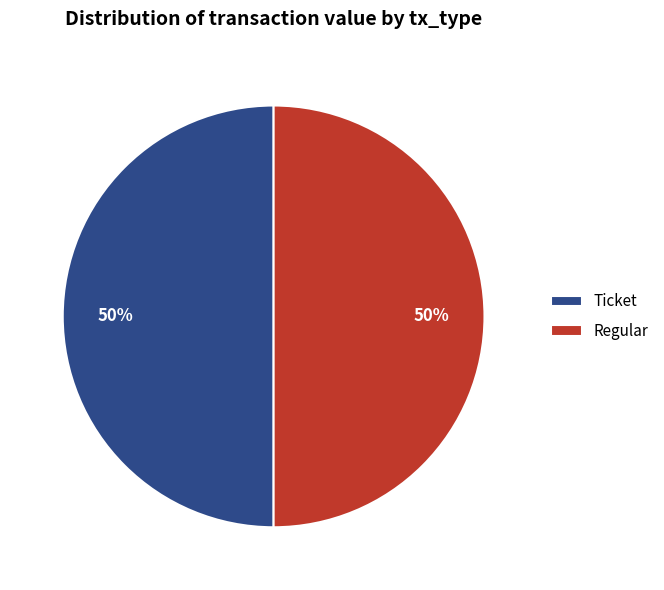

Count the number of slices in the pie.

2